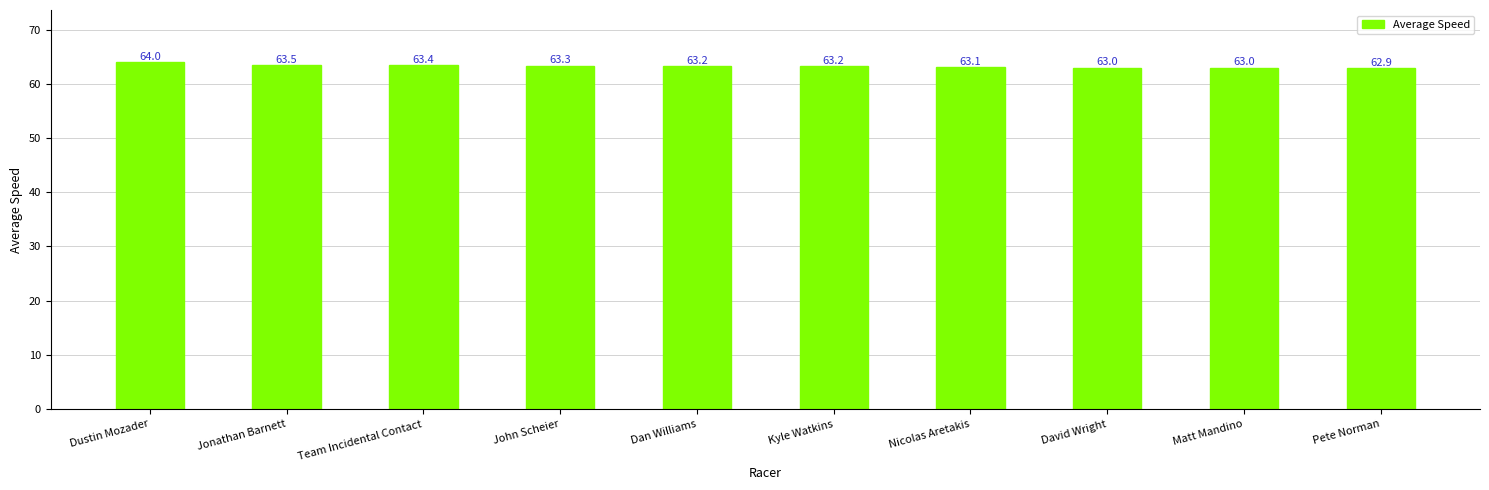

What is the approximate value at Kyle Watkins?

63.2